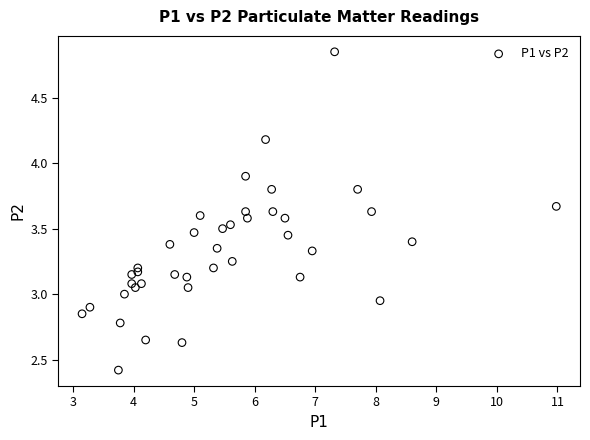

What is the range of X values (max minus min)?

7.8